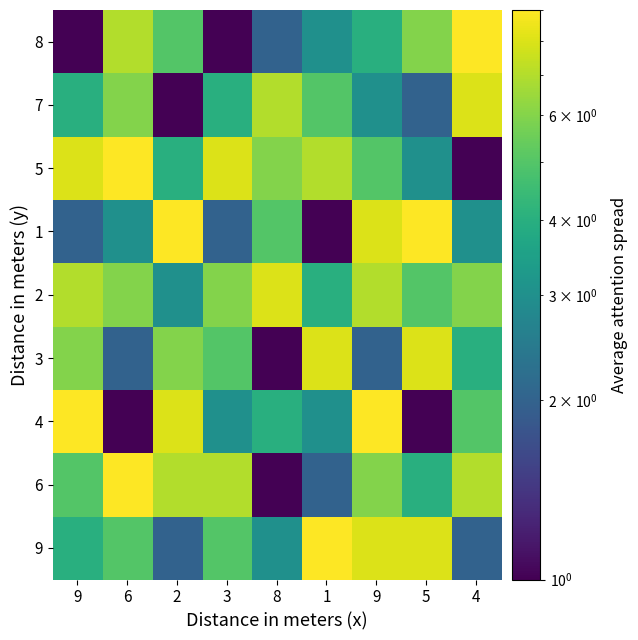

Between 1 and 3, which is larger?

1